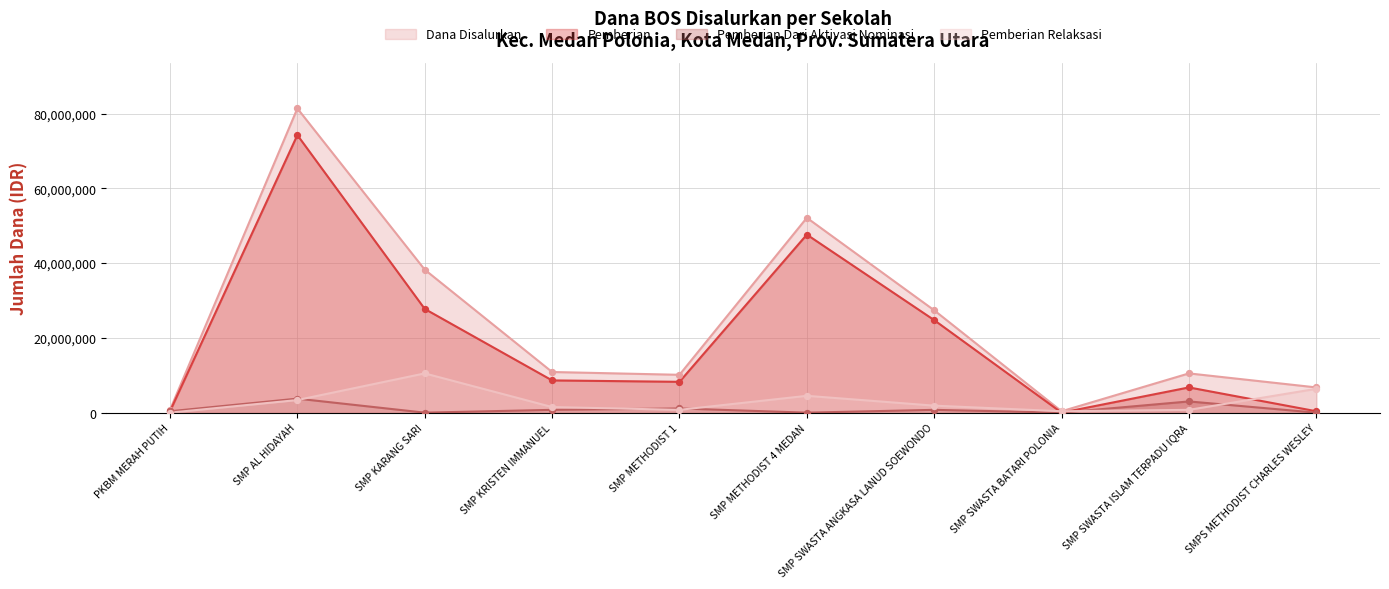

At how many categories does at least one series exceed 64534449?

1